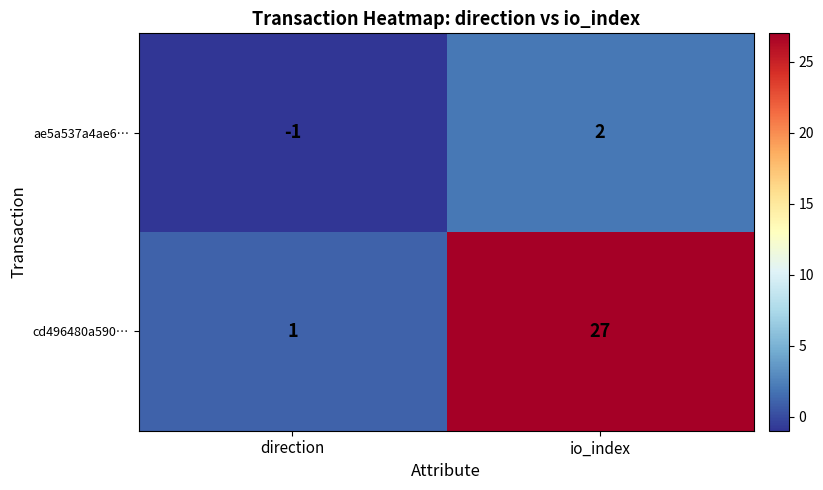

At which category is the sum across all series the highest?

io_index